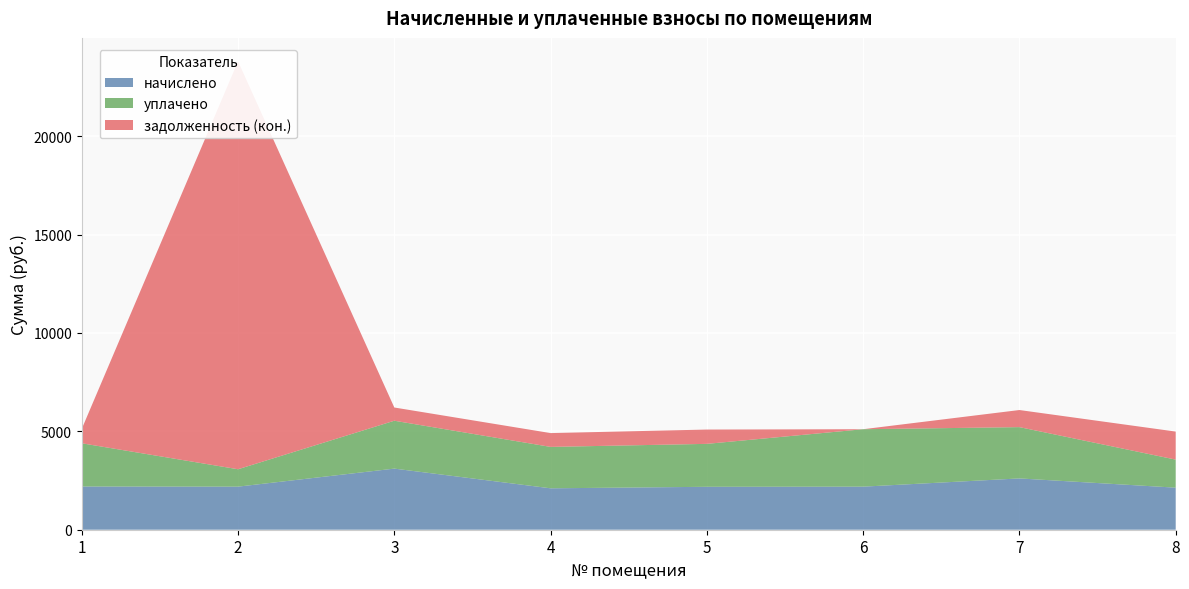

Reading left to right, what are all the values shown in this chart?

начислено: 1=2195.9	2=2188.6	3=3105.1	4=2104.3	5=2181.3	6=2188.6	7=2606.5	8=2137.3
уплачено: 1=2195.9	2=884.3	3=2432.8	4=2104.3	5=2181.3	6=2918.1	7=2606.5	8=1424.9
задолженность (кон.): 1=732.0	2=20727.5	3=672.3	4=701.4	5=727.1	6=0.0	7=868.8	8=1424.9